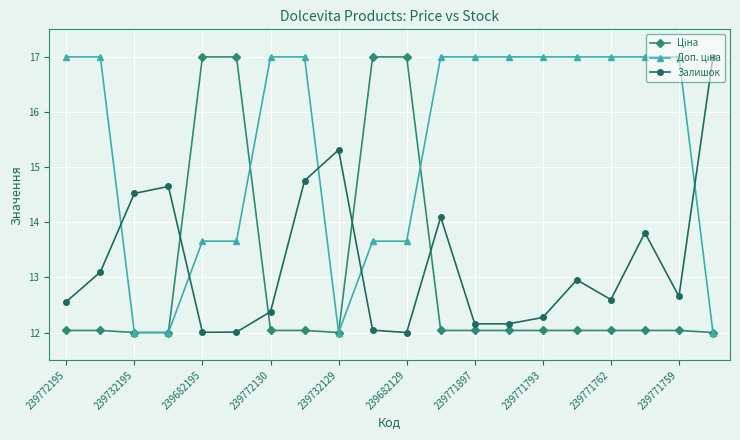

What is the greatest value displayed?

17.0